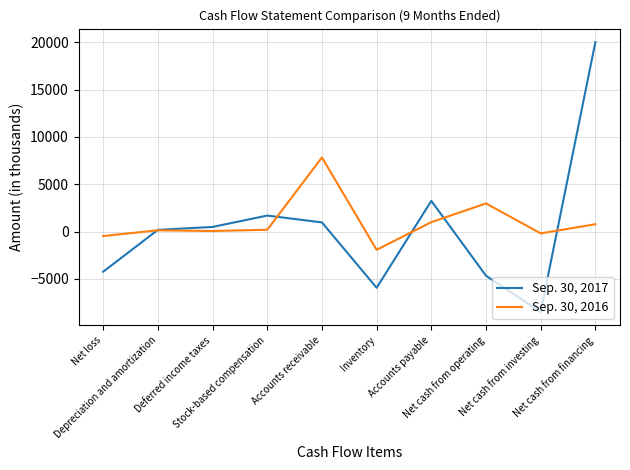

True or false: Sep. 30, 2017 and Sep. 30, 2016 cross at least once.

True